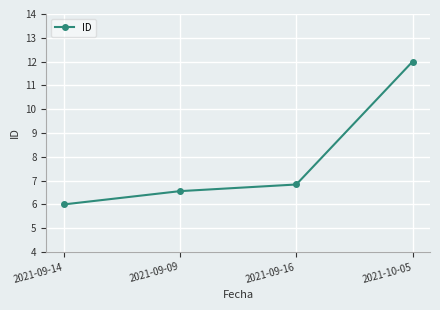

Which category has the highest value across all series?

2021-10-05